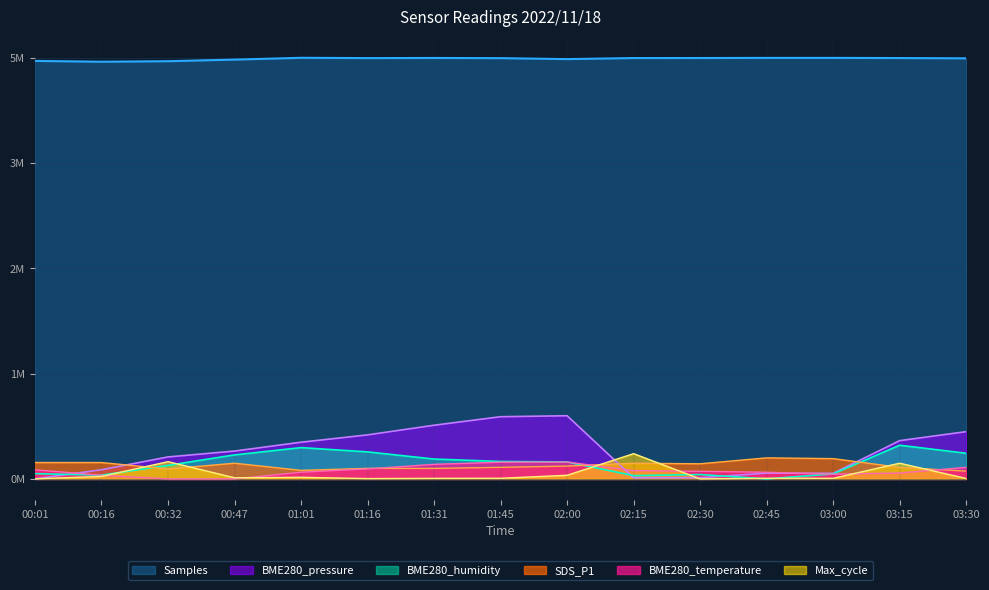

Reading right to left, transcribe all the data shown in this chart.

Samples: 5027362.0	5030646.0	5032474.0	5032366.0	5030947.0	5030639.0	5017963.0	5029401.0	5031507.0	5029941.0	5033515.0	5011986.0	4992932.0	4986556.0	4996451.0
BME280_pressure: 564878.7	457362.6	66669.4	68949.8	14286.3	13011.9	755027.2	743490.9	641608.8	526312.4	438716.6	333078.6	262653.2	109662.4	0.0
BME280_humidity: 306518.5	402681.2	60101.7	0.0	52589.0	39066.1	202843.1	208853.3	237401.6	323046.5	374132.9	286985.5	162274.5	45076.3	63106.8
SDS_P1: 92920.3	137798.9	242581.4	251675.8	180898.1	187422.3	153219.7	138392.0	125541.3	126134.4	102410.1	187422.3	118621.7	195725.8	195725.8
BME280_temperature: 137854.8	70741.3	56230.3	79810.7	90694.0	99763.4	201340.6	199526.7	174132.4	119716.0	79810.7	0.0	0.0	43533.1	108832.8
Max_cycle: 5304.6	187784.3	7072.9	7780.1	0.0	302010.9	43498.1	7780.1	6719.2	3890.1	19096.7	13438.4	206173.7	29352.3	1060.9